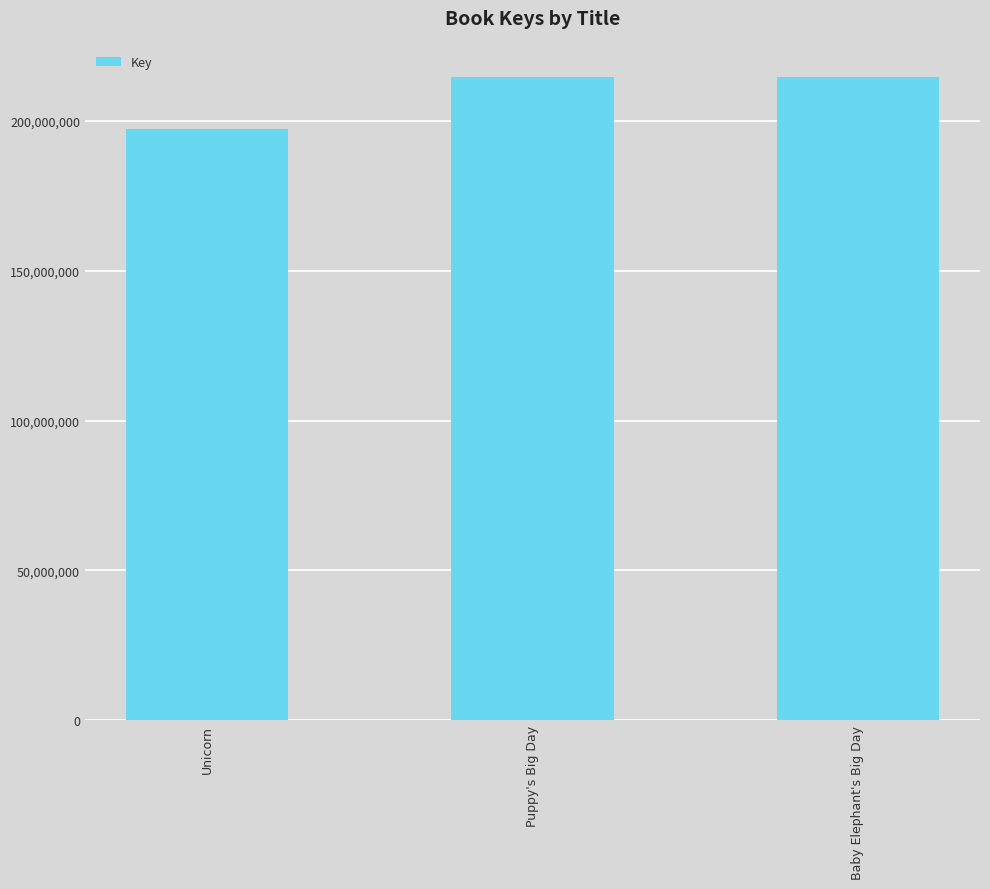

At which label does the data first exceed 214607880?

Puppy's Big Day